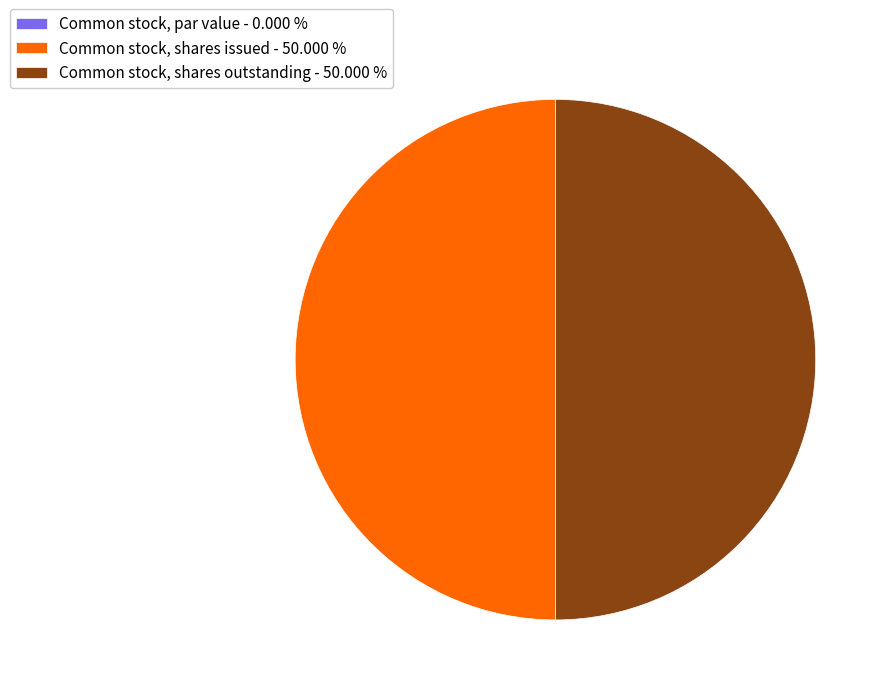

Do Common stock, shares issued - 50.000 % and Common stock, shares outstanding - 50.000 % together represent more than half of the pie?

Yes